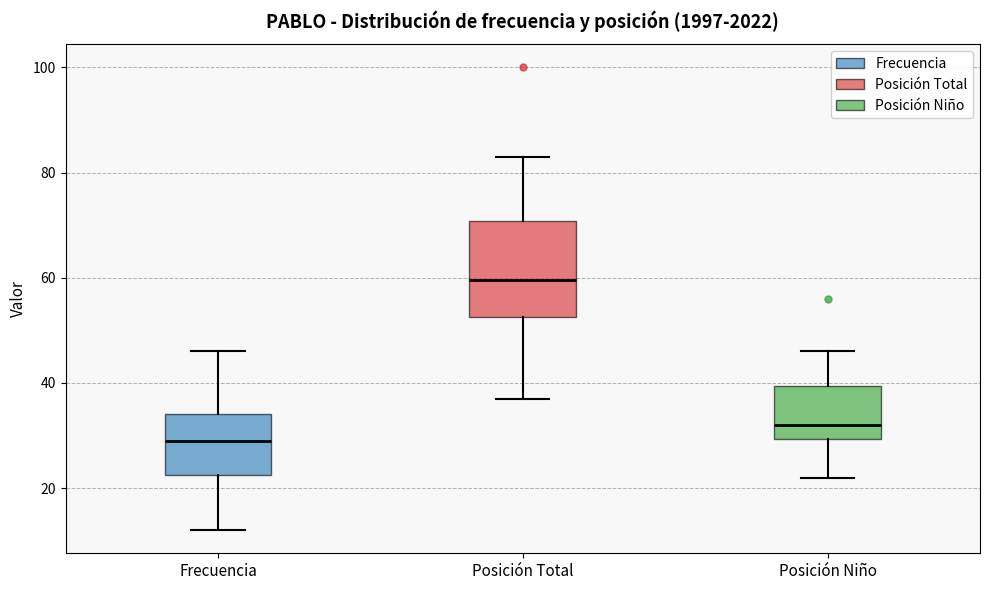

Where does the upper whisker of the box for Frecuencia end on the y-axis? The values are not printed on the chart, so give them approximately, as read against the axis.

46